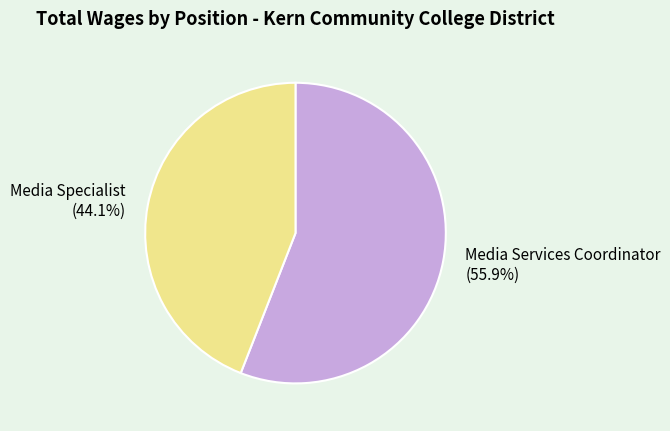

To the nearest percent, what is the combined percentage of Media Specialist and Media Services Coordinator?

100%